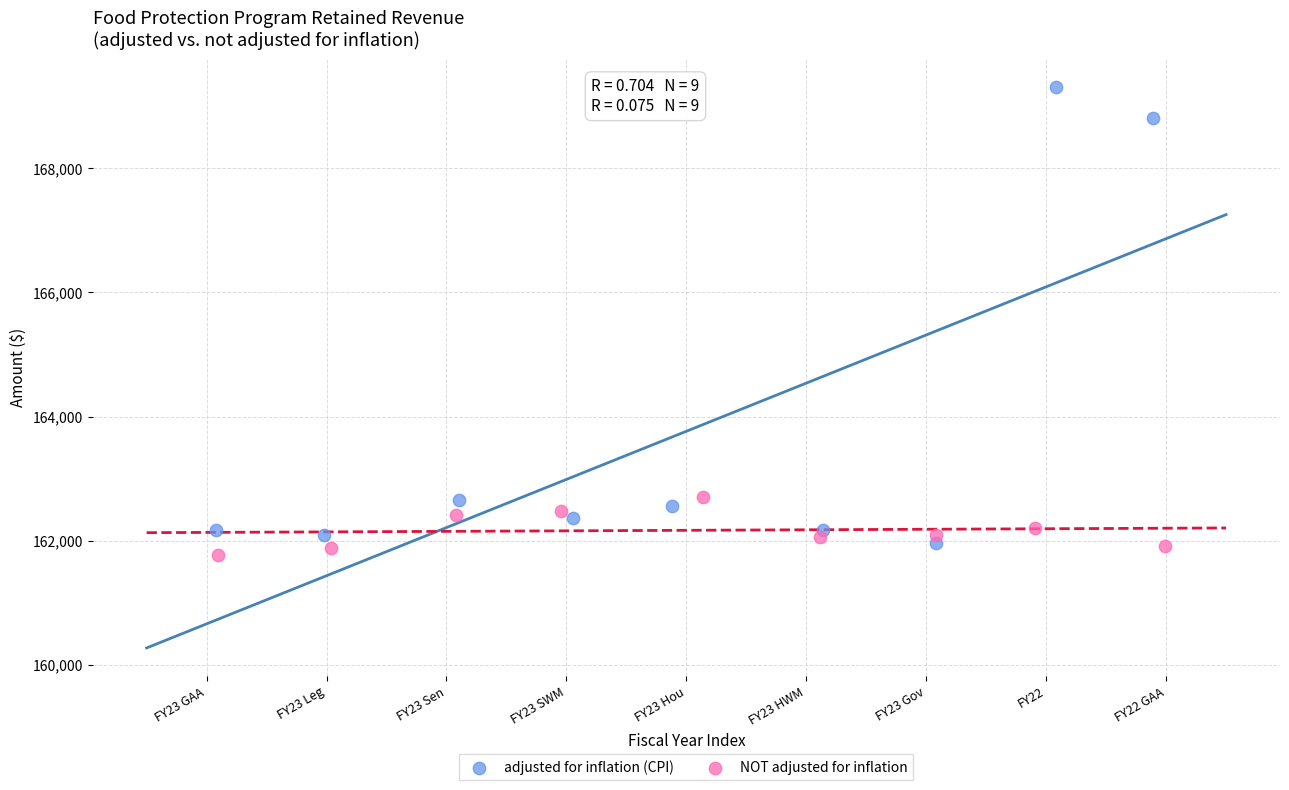

Which series has the widest spread of Y values?

adjusted for inflation (CPI)